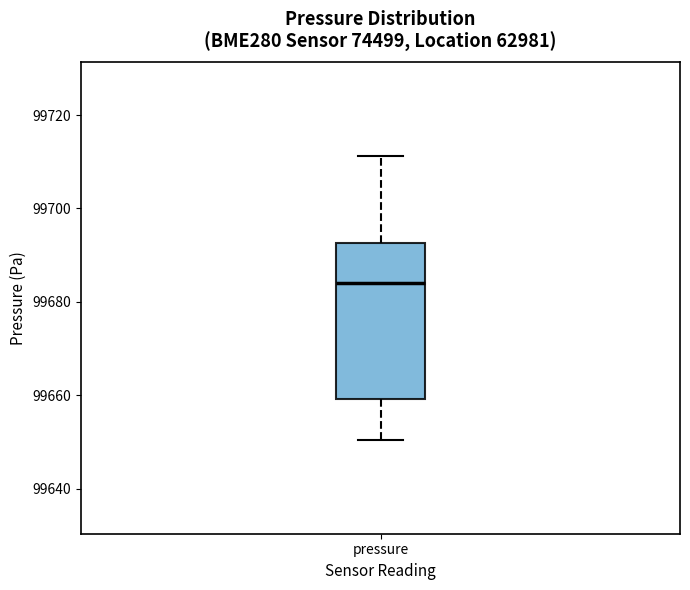

Read this box plot against the y-axis: the position of the median line, the range covered by the box, and the ends of both whiskers. The values are not printed on the chart, so give them approximately, as read against the axis.

median 99684, box 99660 to 99692, whiskers 99650 to 99712